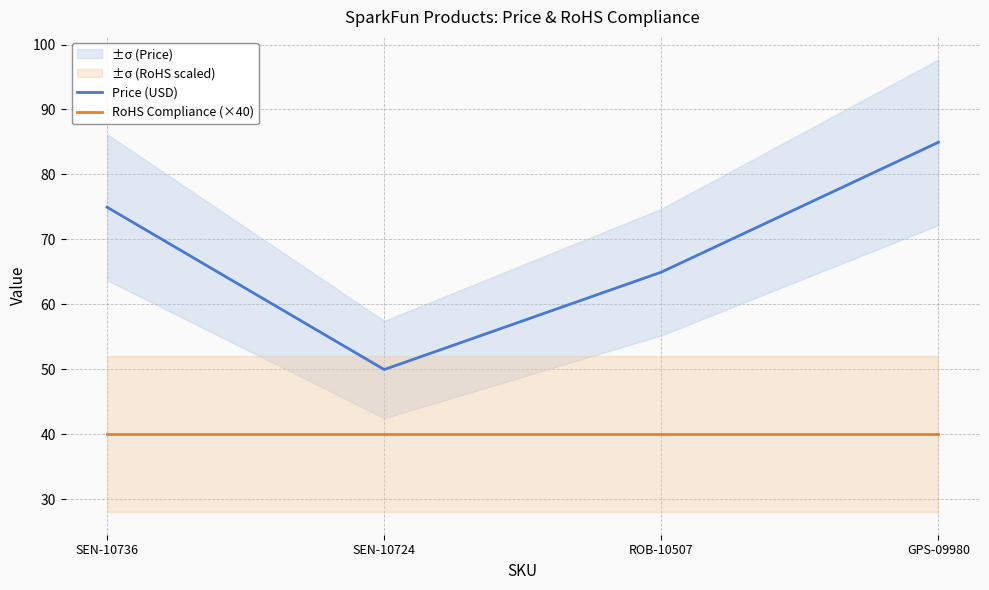

Between ROB-10507 and GPS-09980, which series saw the biggest shift?

Price (USD)